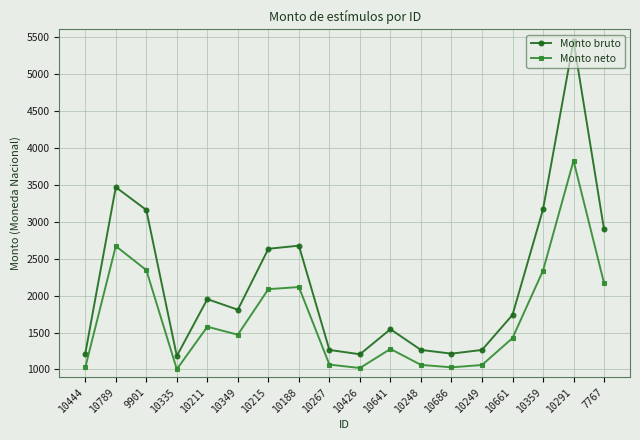

The Monto neto series shows 1003.8 at 10335. True or false?

True